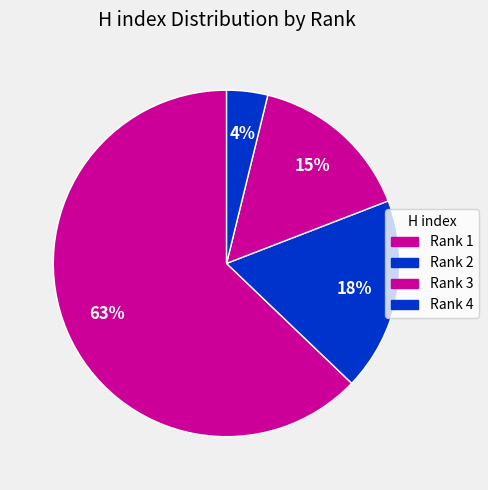

Which slice is the smallest?

Rank 4